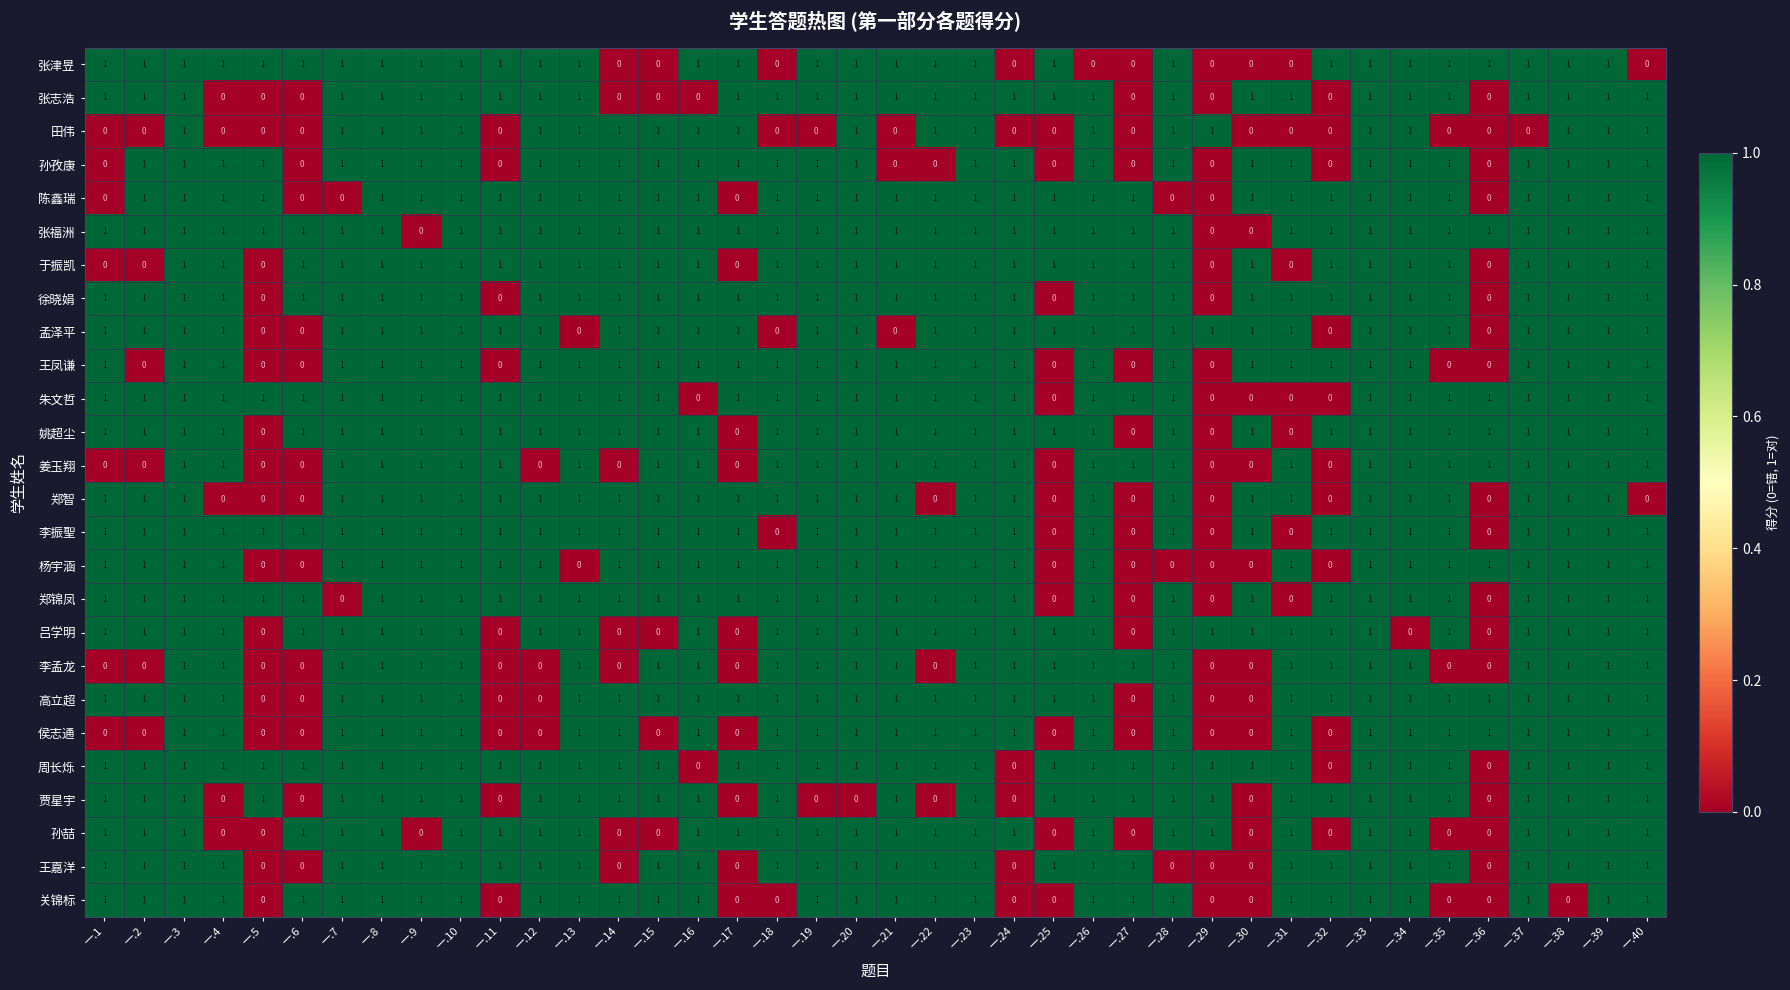

At how many categories does at least one series exceed 0?

40